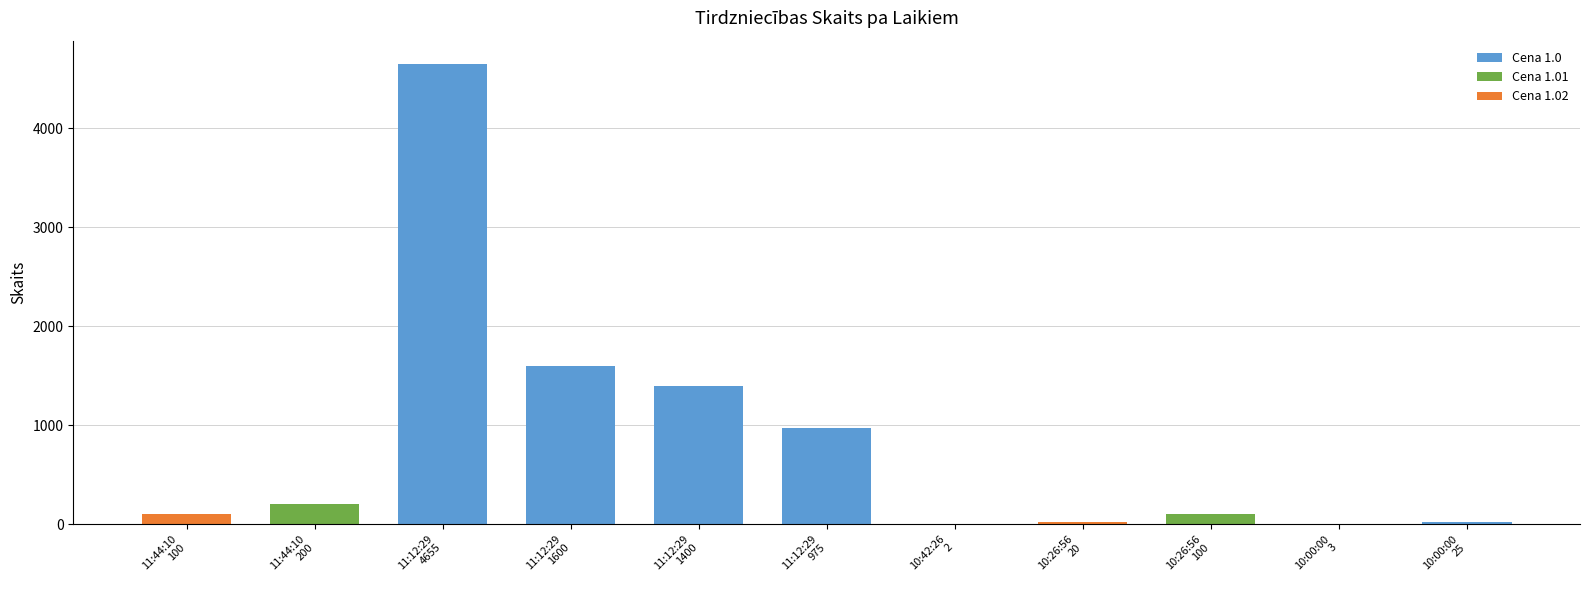

What is the maximum value shown in the chart?

4655